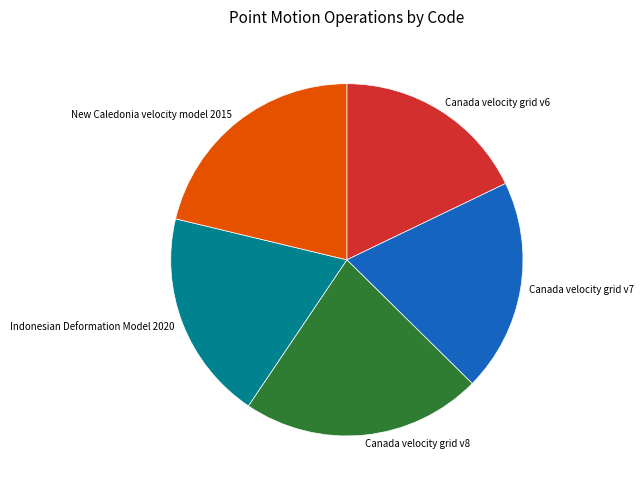

Approximately how many times larger is the value at New Caledonia velocity model 2015 compared to Canada velocity grid v8?

1.0